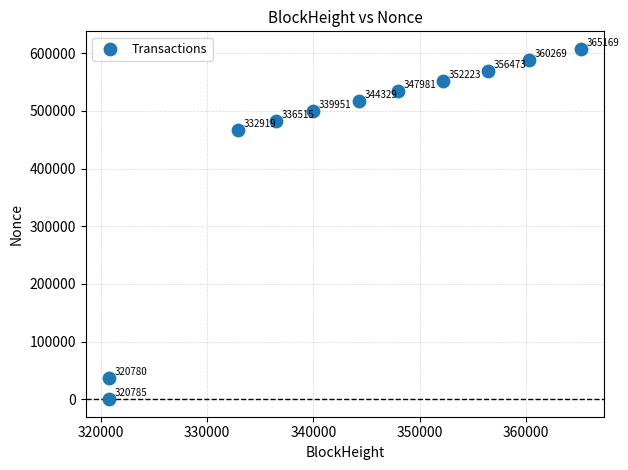

What Y value in the scatter plot is closest to 303826?

467605